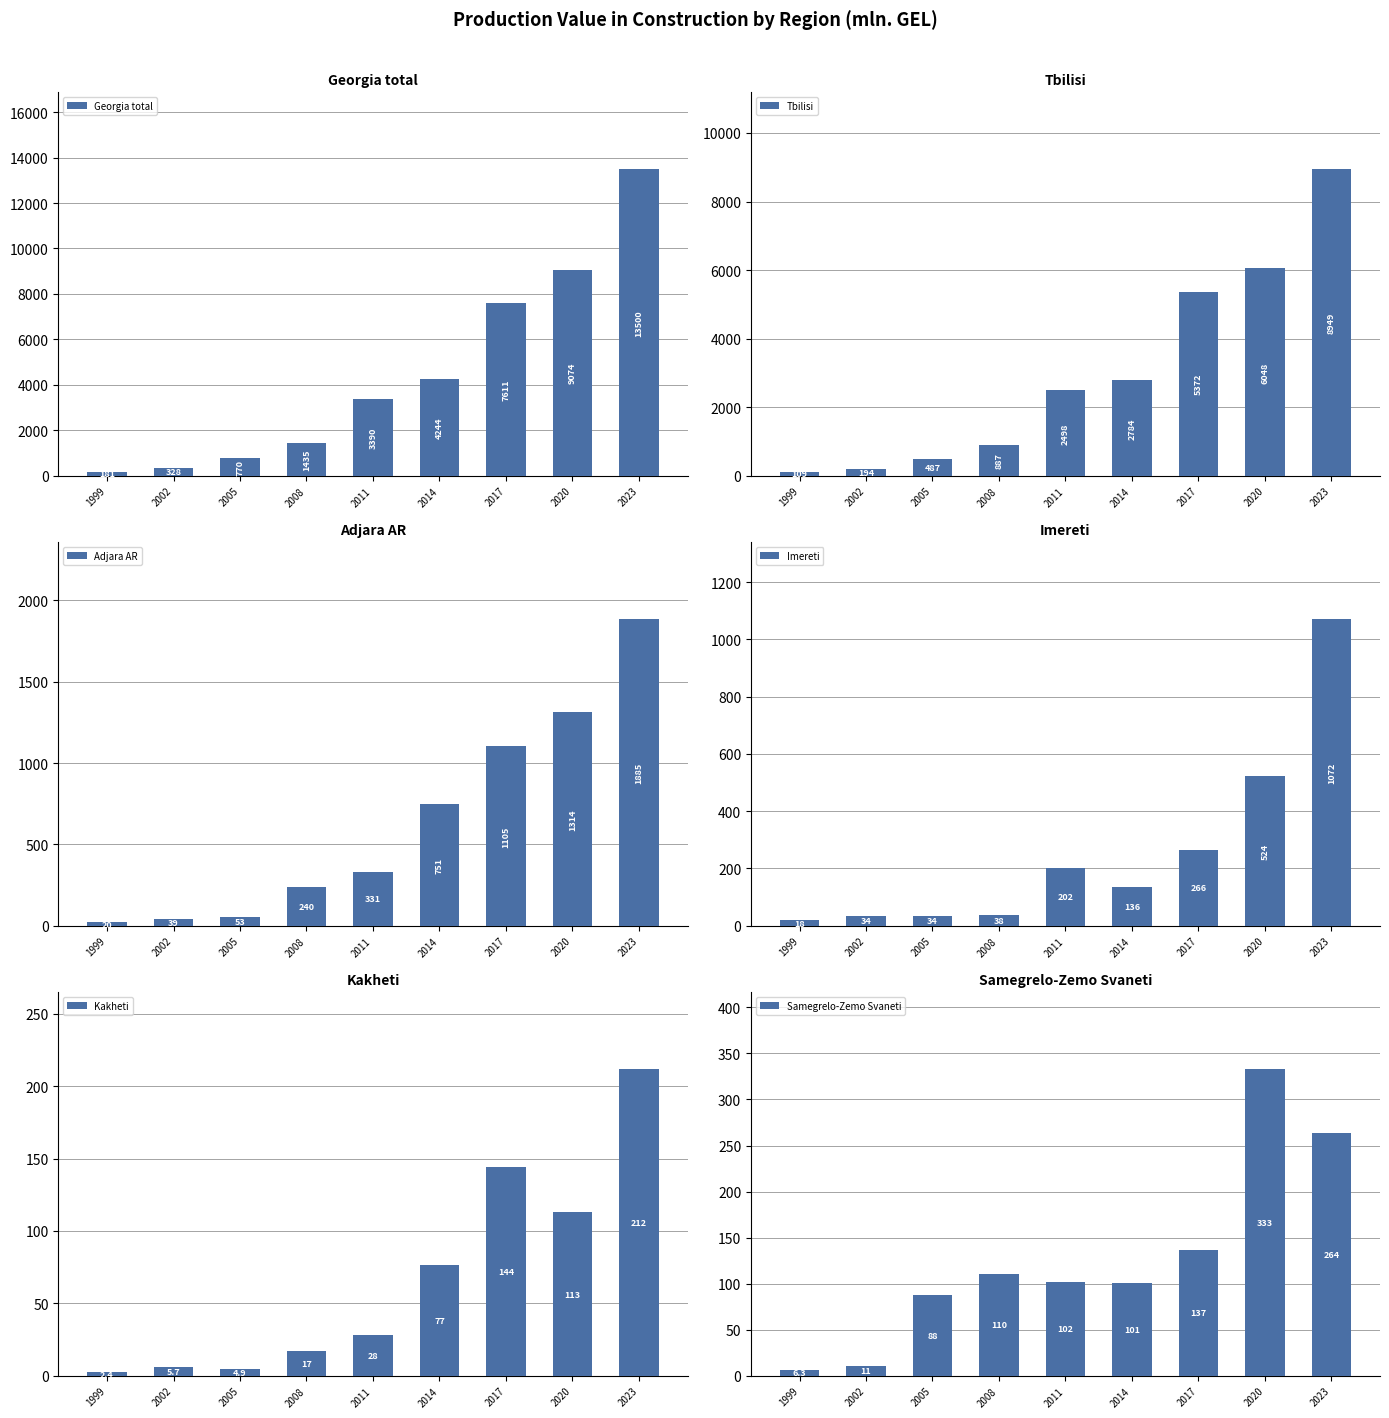

What is the value of the Tbilisi bar at the 8th from the left?

6047.8